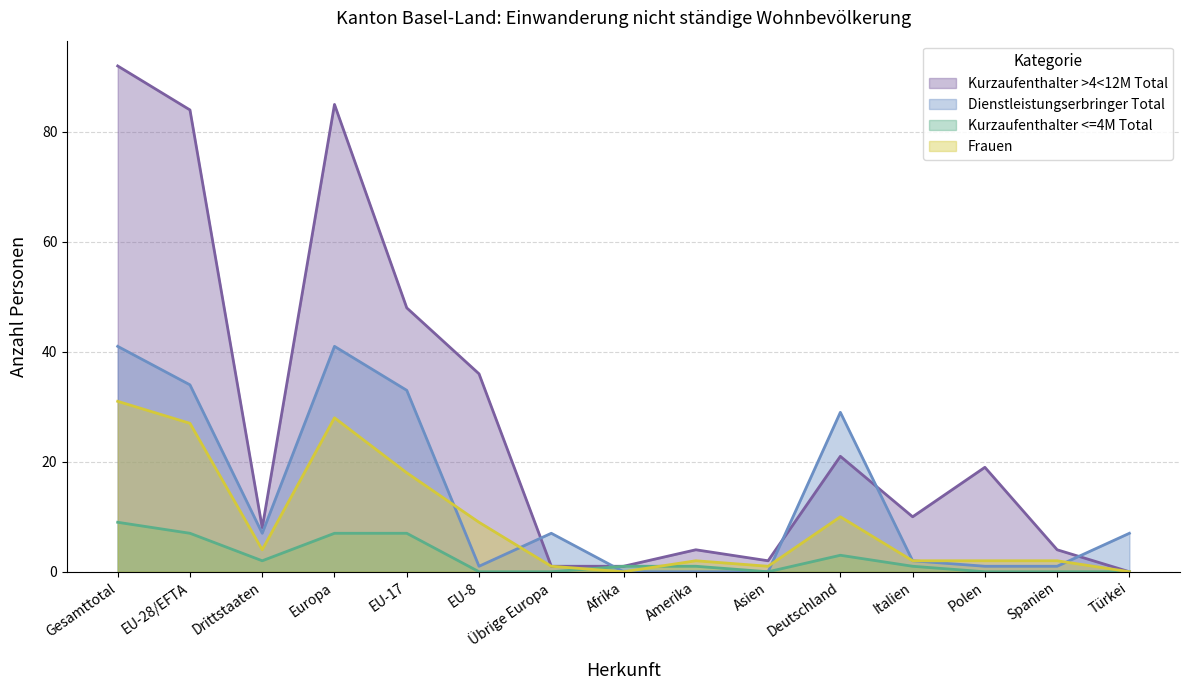

How many data points in Frauen are less than 2?

4